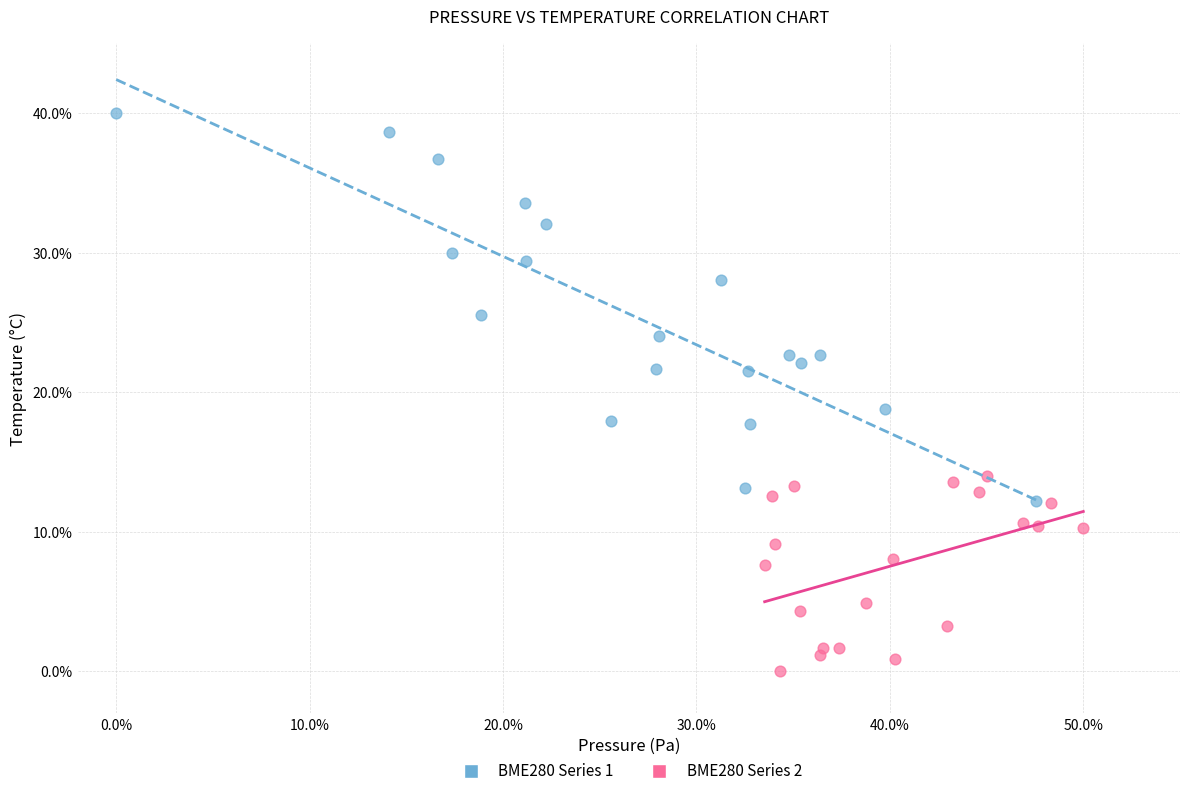

Which series contains the highest Y value?

BME280 Series 1